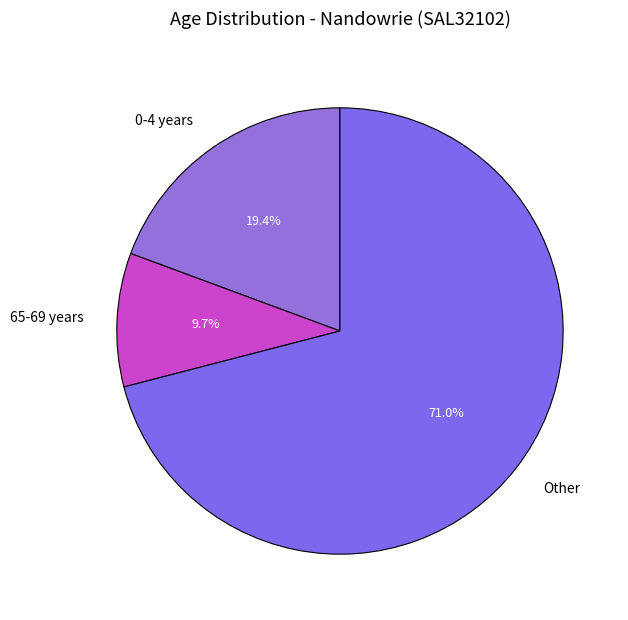

Combined, what portion of the pie is Other and 65-69 years?

80.6%